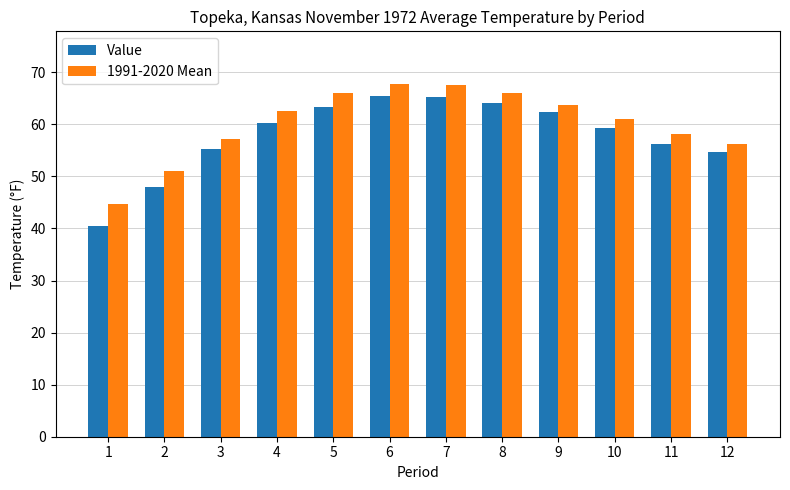

How many values in the Value series exceed 60?

6